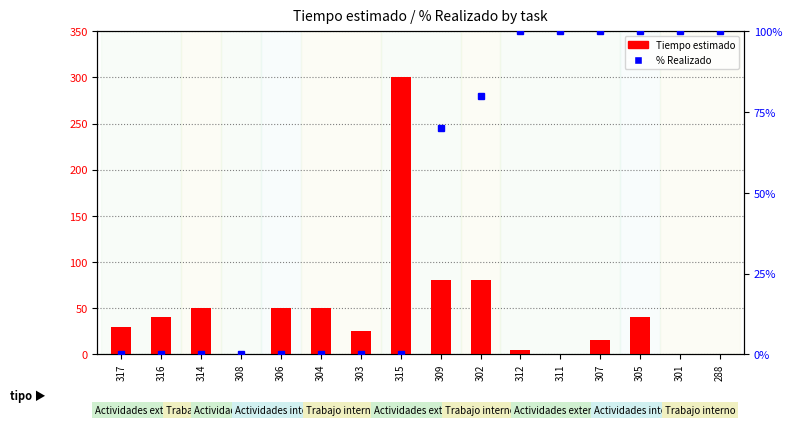

Reading left to right, transcribe all the data shown in this chart.

Tiempo estimado: 317=30	316=40	314=50	308=0	306=50	304=50	303=25	315=300	309=80	302=80	312=5	311=0	307=15	305=40	301=0	288=0
% Realizado: 317=0	316=0	314=0	308=0	306=0	304=0	303=0	315=0	309=70	302=80	312=100	311=100	307=100	305=100	301=100	288=100